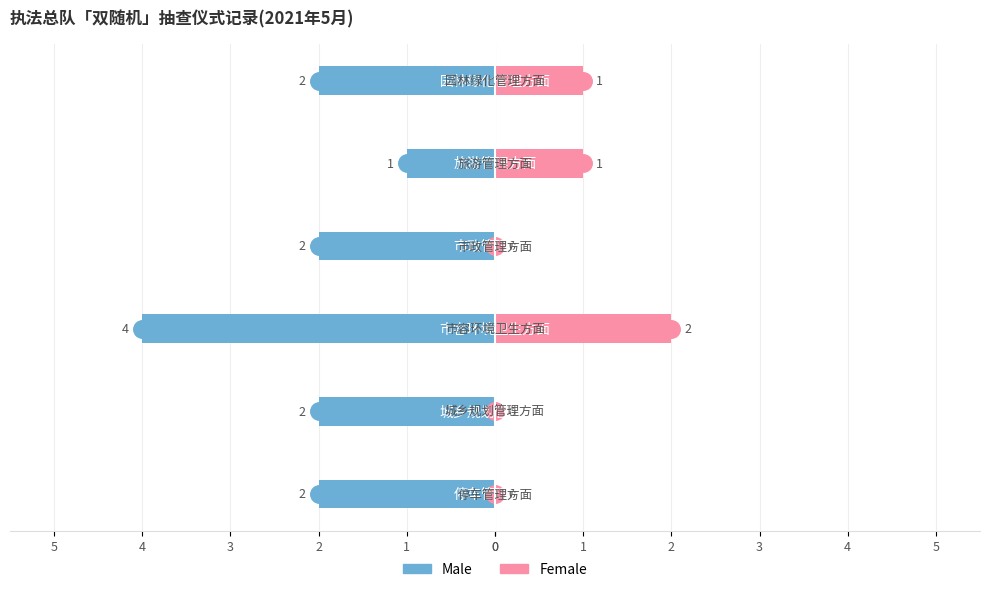

What is the difference between the highest and lowest values at 0?

2